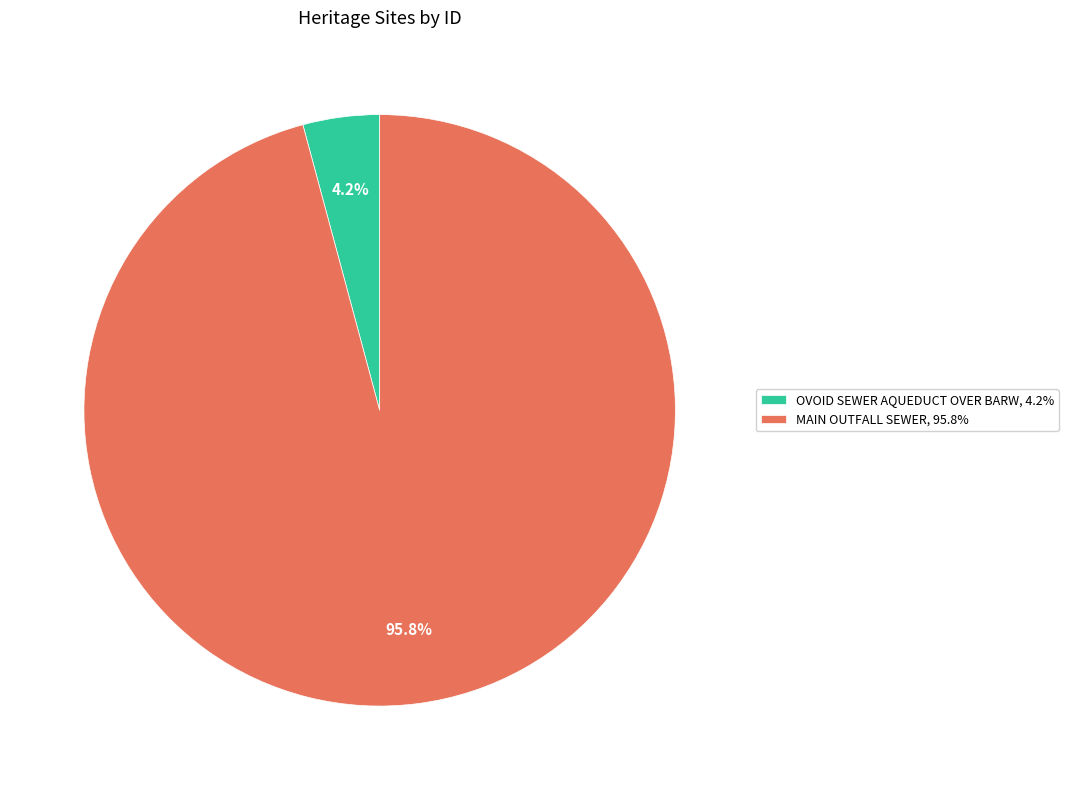

What is the smallest slice in the pie chart?

OVOID SEWER AQUEDUCT OVER BARW, 4.2%